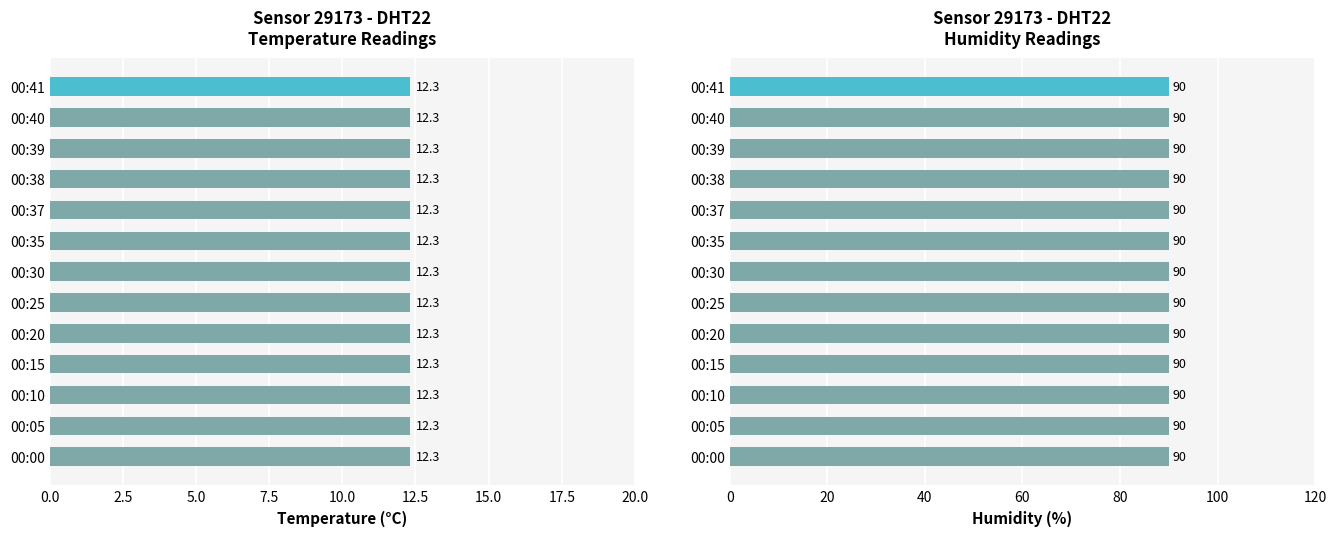

List the series in order of their peak value, highest first.

humidity, temperature